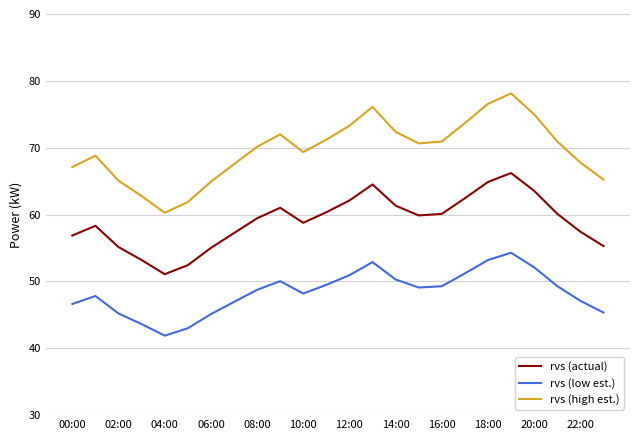

What is the difference between the maximum and minimum values in the rvs (low est.) series?

12.4